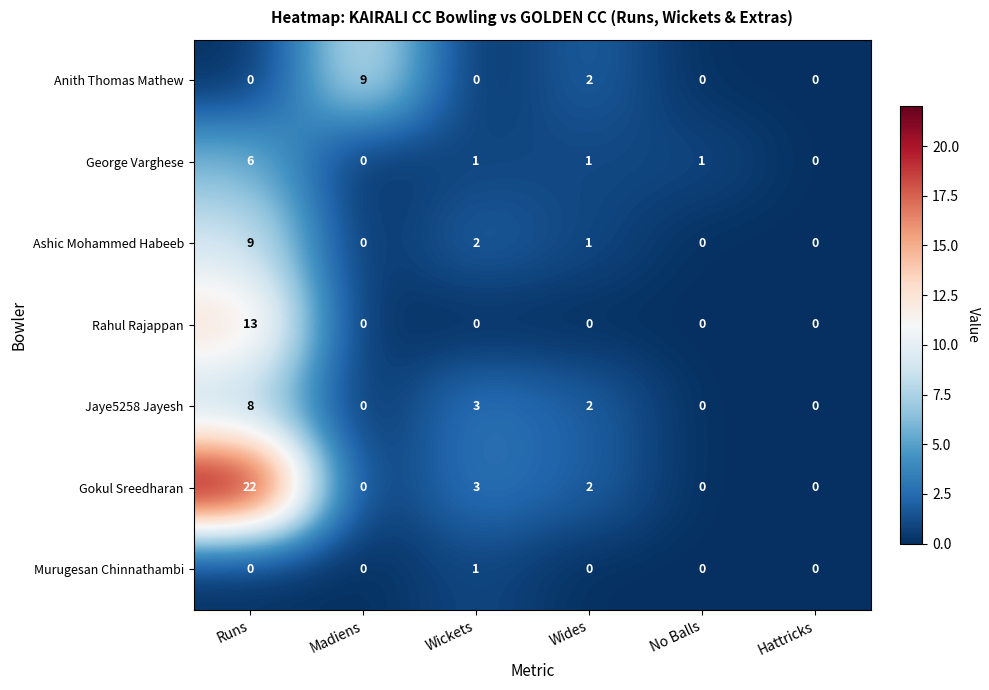

Is it true that Ashic Mohammed Habeeb equals 0 at No Balls?

True